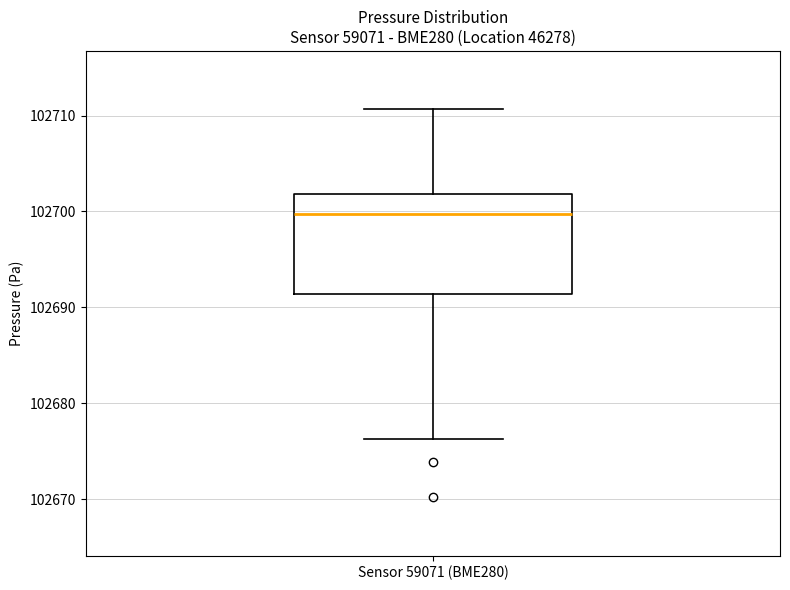

Where does the lower whisker of the box for Sensor 59071 (BME280) end on the y-axis? The values are not printed on the chart, so give them approximately, as read against the axis.

102676